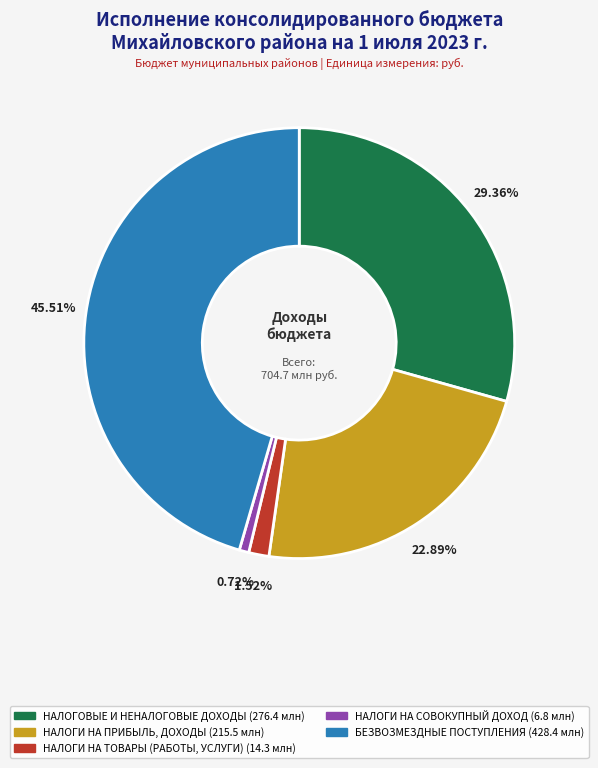

What percentage do НАЛОГИ НА СОВОКУПНЫЙ ДОХОД and НАЛОГИ НА ПРИБЫЛЬ, ДОХОДЫ together represent?

23.6%